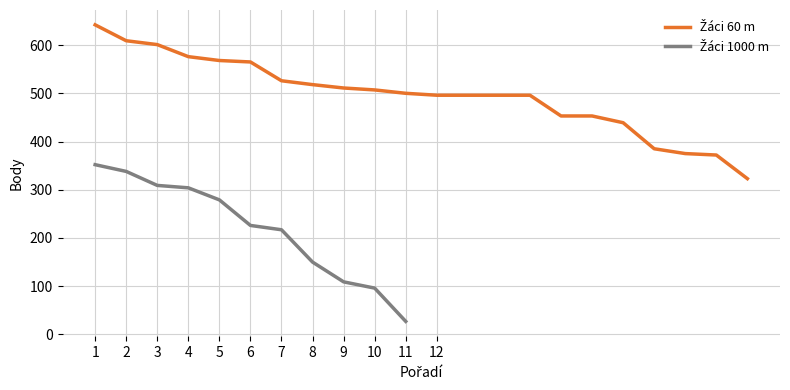

Which has a higher value, 15 or 12?

15